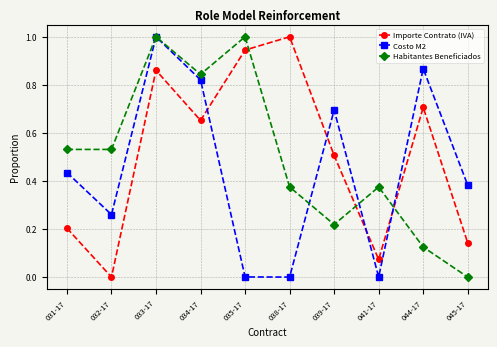

The value of Habitantes Beneficiados at 032-17 is 0.5. True or false?

True